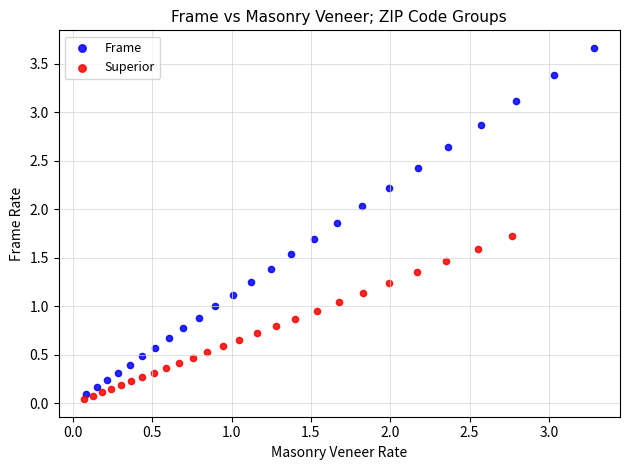

Which series has the widest spread of Y values?

Frame